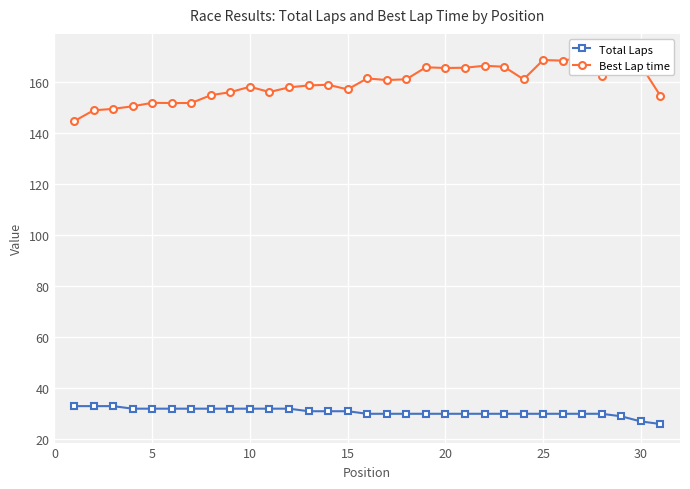

What is the lowest value of the Total Laps series?

26